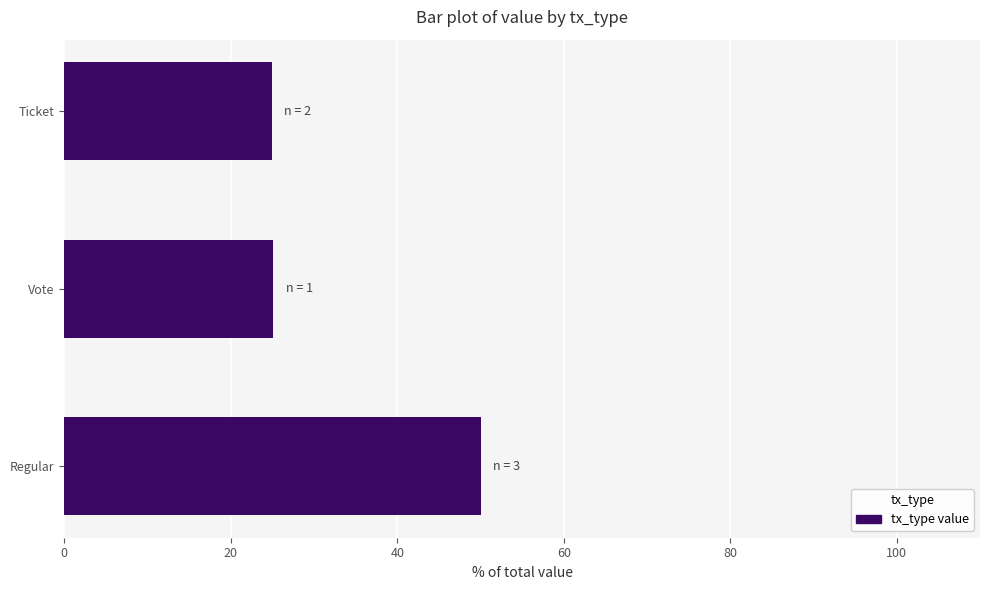

What is the approximate value at Regular?

50.0